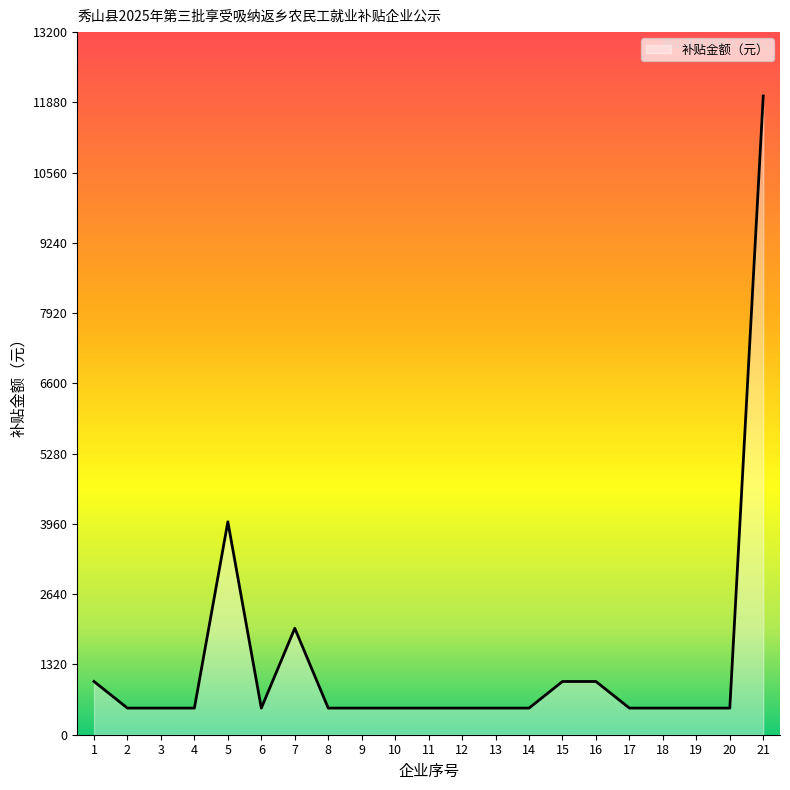

What is the change in value from 7 to 8?

-1500